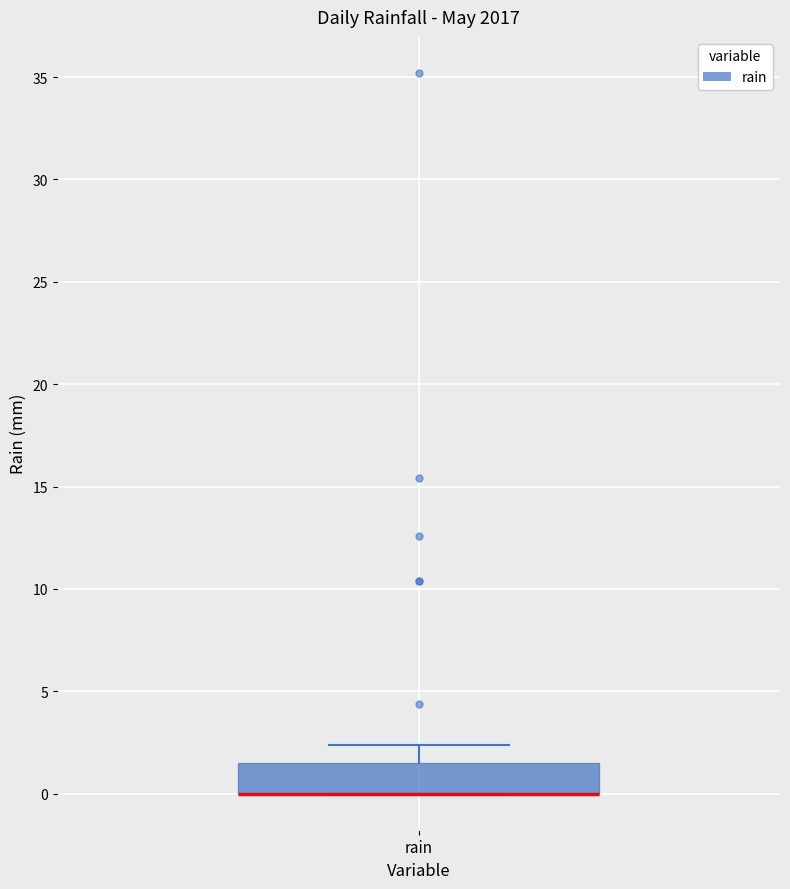

Transcribe this box plot: give where the median line is, the range the box spans, and where the two whiskers end, as read against the y-axis. The values are not printed on the chart, so give them approximately, as read against the axis.

median 0.0 (drawn on the box's lower edge), box 0.0 to 1.5, whiskers 0.0 to 2.5